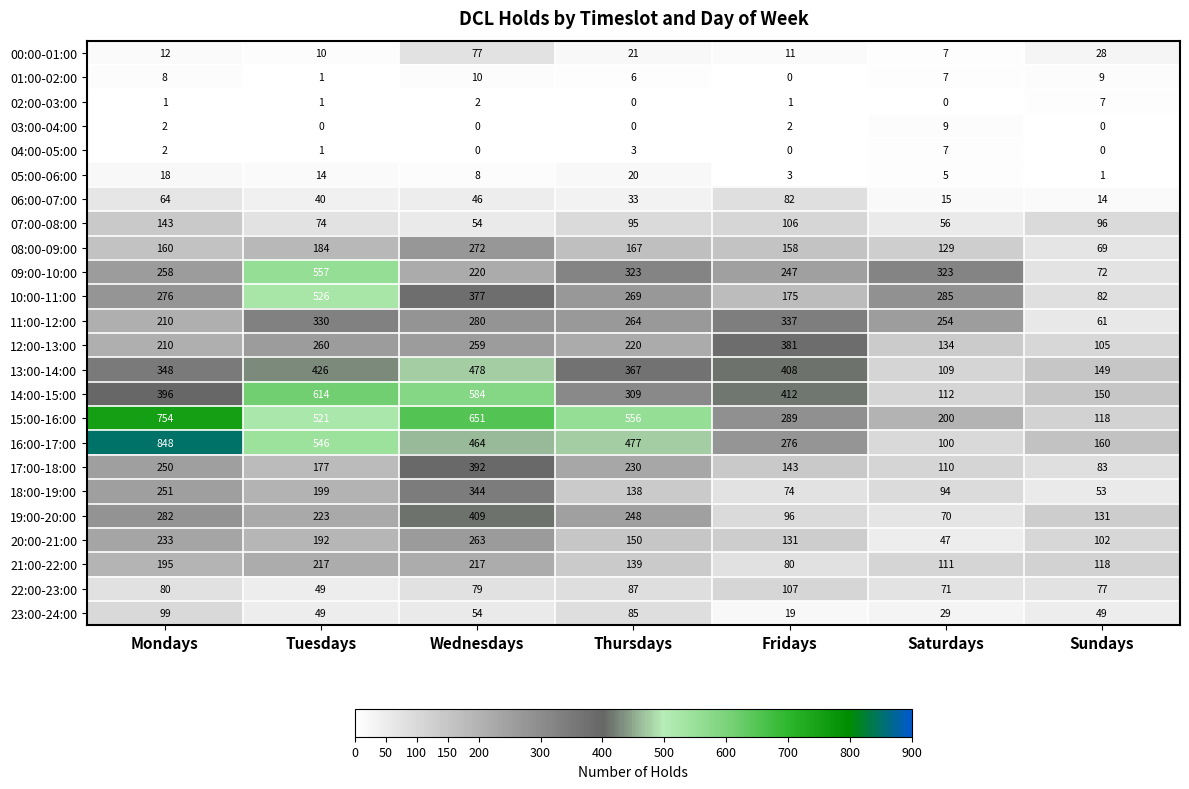

Where is 00:00-01:00 nearest to the value 42?

Sundays